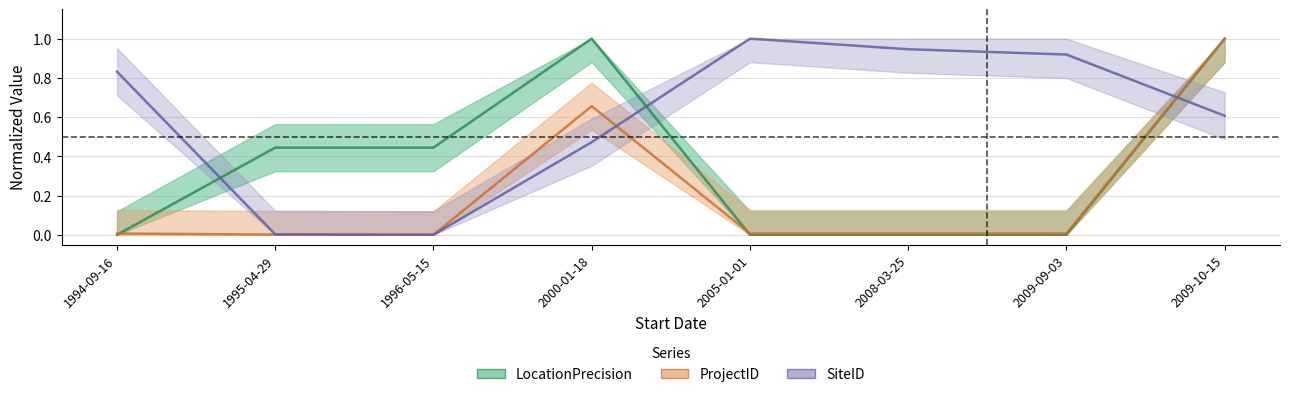

What is the maximum value for LocationPrecision?

1.0